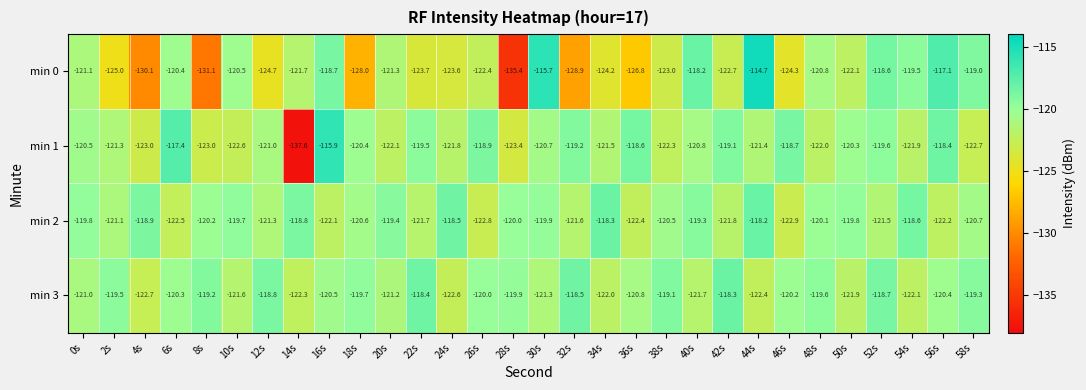

At which label is min 2 closest to -120?

28s